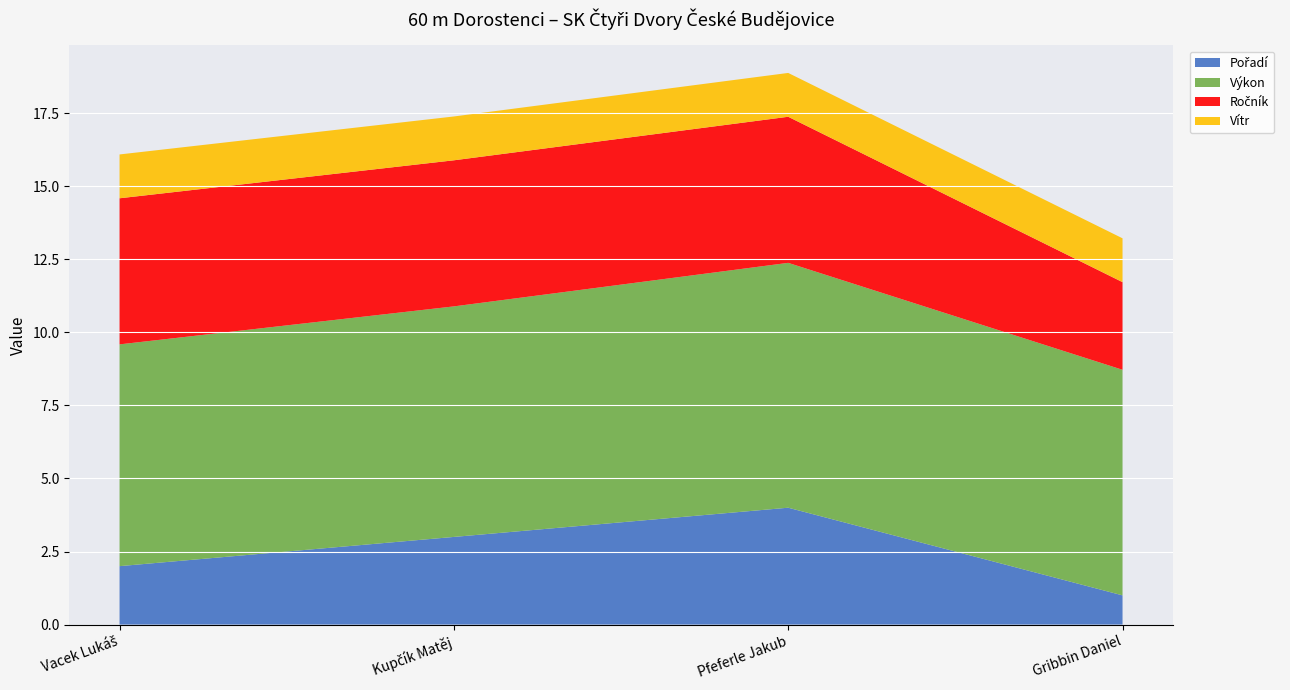

Reading left to right, list all the values displayed in this chart.

Pořadí: Vacek Lukáš=2.0	Kupčík Matěj=3.0	Pfeferle Jakub=4.0	Gribbin Daniel=1.0
Výkon: Vacek Lukáš=7.6	Kupčík Matěj=7.9	Pfeferle Jakub=8.4	Gribbin Daniel=7.7
Ročník: Vacek Lukáš=5.0	Kupčík Matěj=5.0	Pfeferle Jakub=5.0	Gribbin Daniel=3.0
Vítr: Vacek Lukáš=1.5	Kupčík Matěj=1.5	Pfeferle Jakub=1.5	Gribbin Daniel=1.5